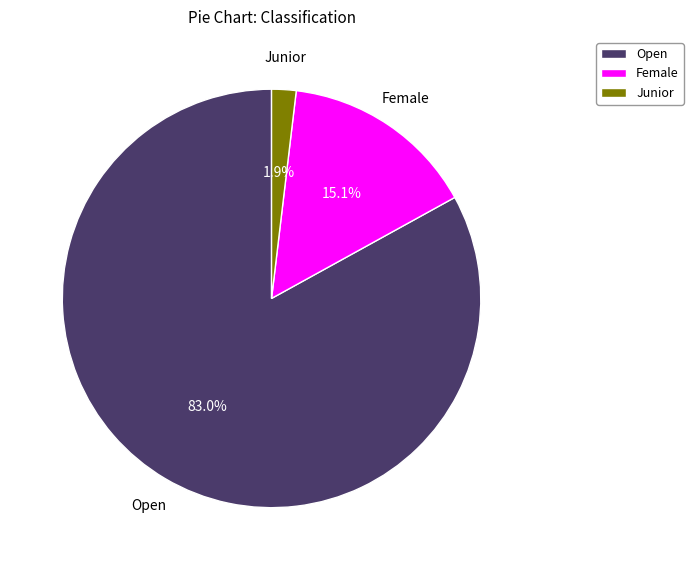

What percentage is the Female slice, to the nearest percent?

15%